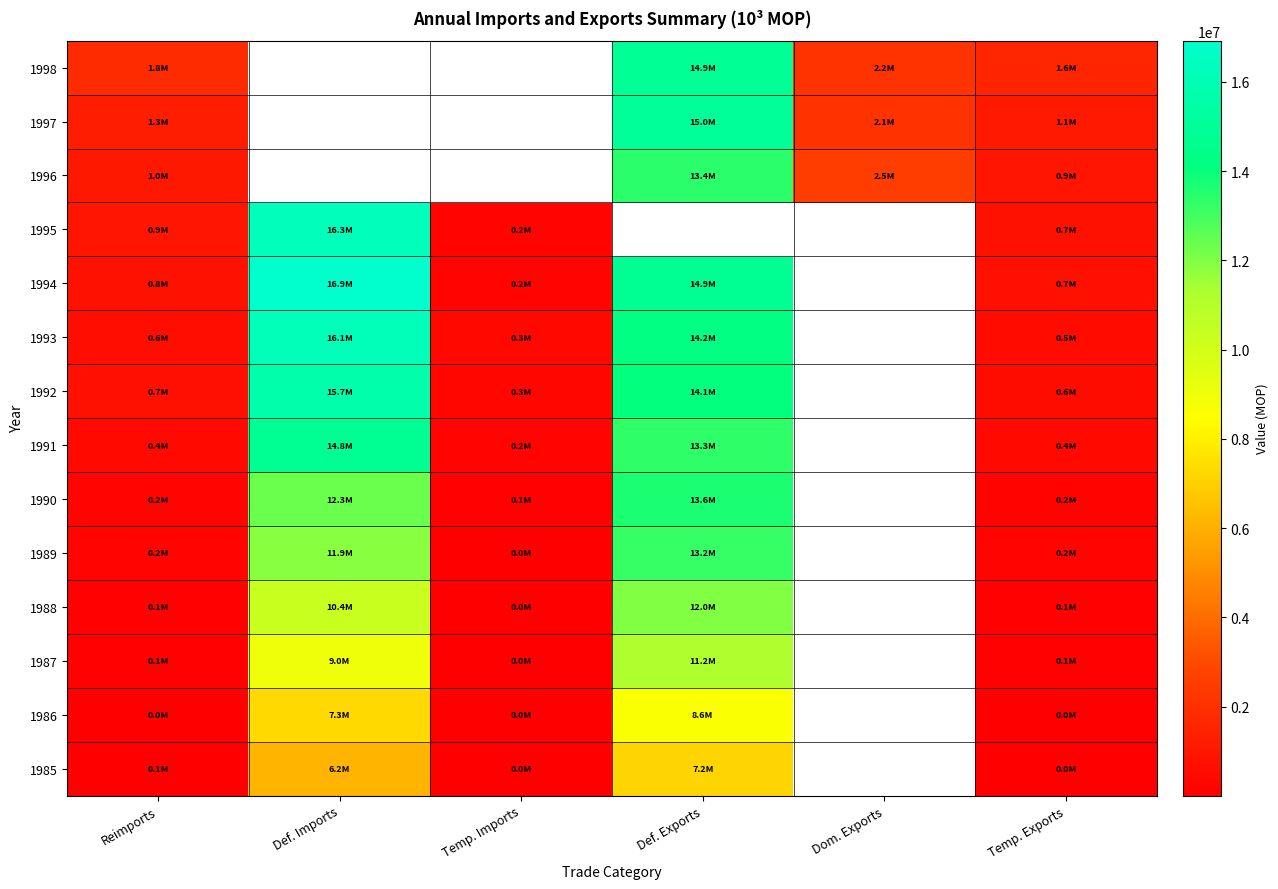

How many distinct data groups are displayed?

14